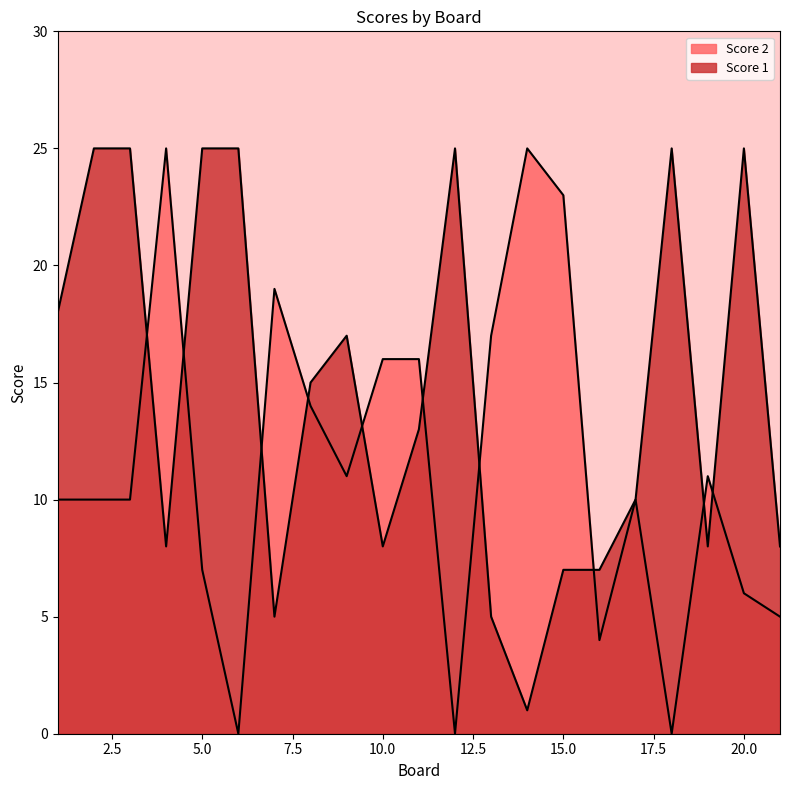

Rank the categories by Score 2 value from lowest to highest.

6, 12, 18, 16, 21, 20, 5, 1, 2, 3, 17, 9, 19, 8, 10, 11, 13, 7, 15, 4, 14